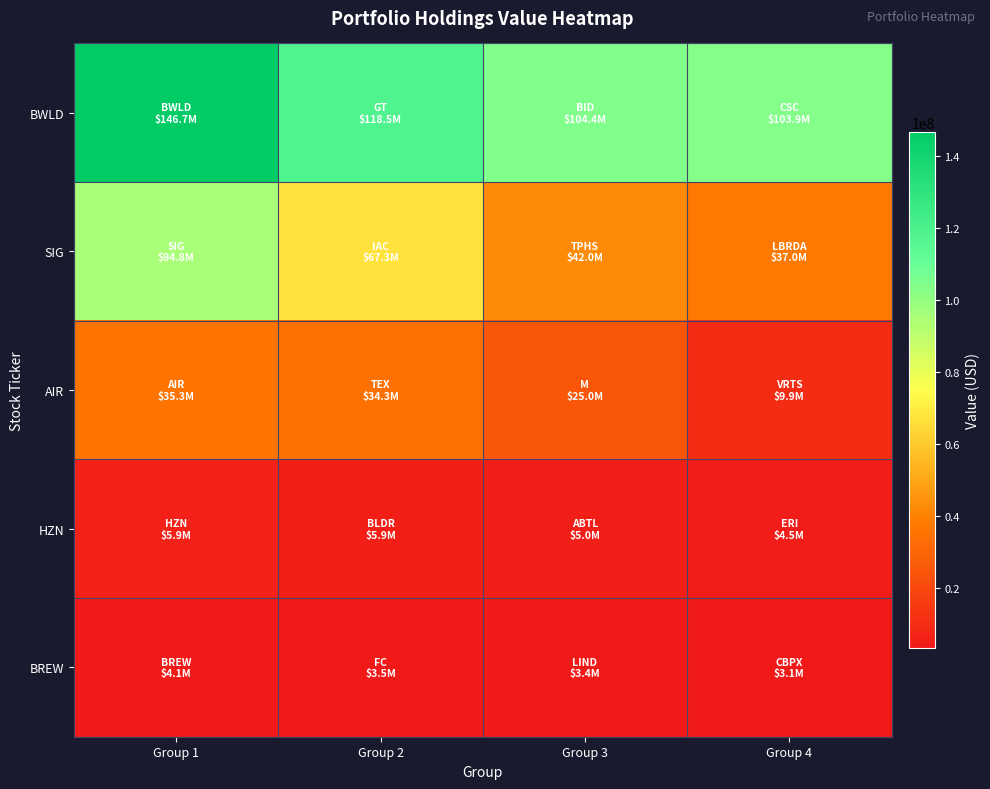

At which category is the sum across all series the highest?

Group 1